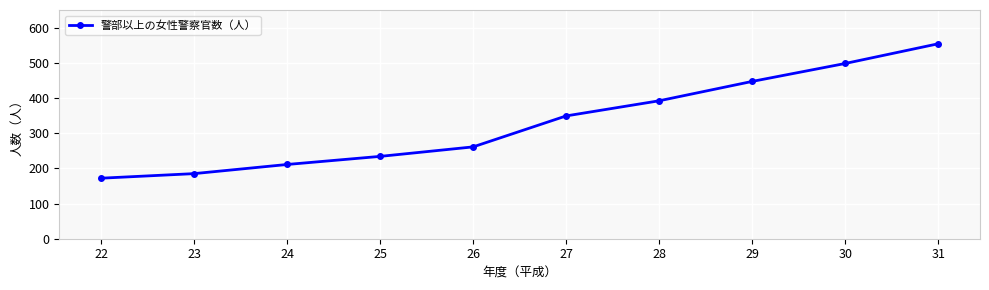

What is the change in value from 25 to 26?

+27